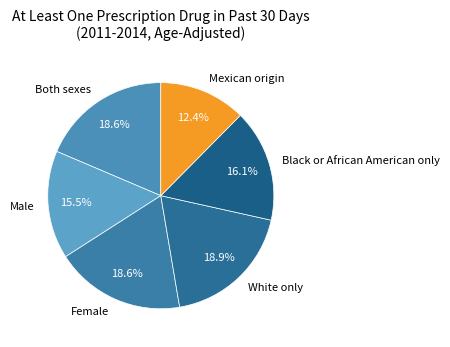

Is Black or African American only the majority of the pie?

No